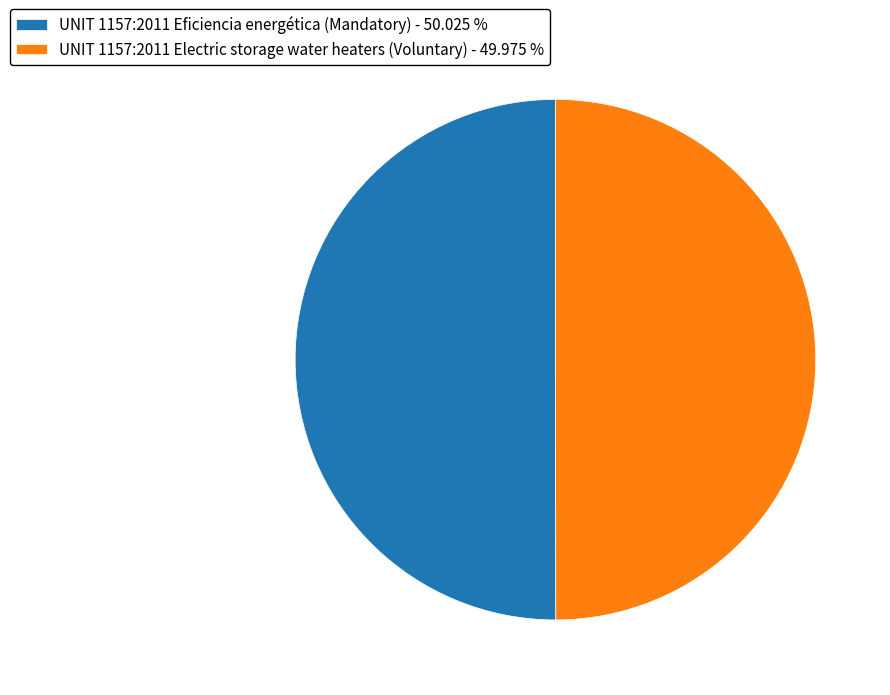

What is the ratio of the value at UNIT 1157:2011 Electric storage water heaters (Voluntary) - 49.975 % to the value at UNIT 1157:2011 Eficiencia energética (Mandatory) - 50.025 %?

1.0